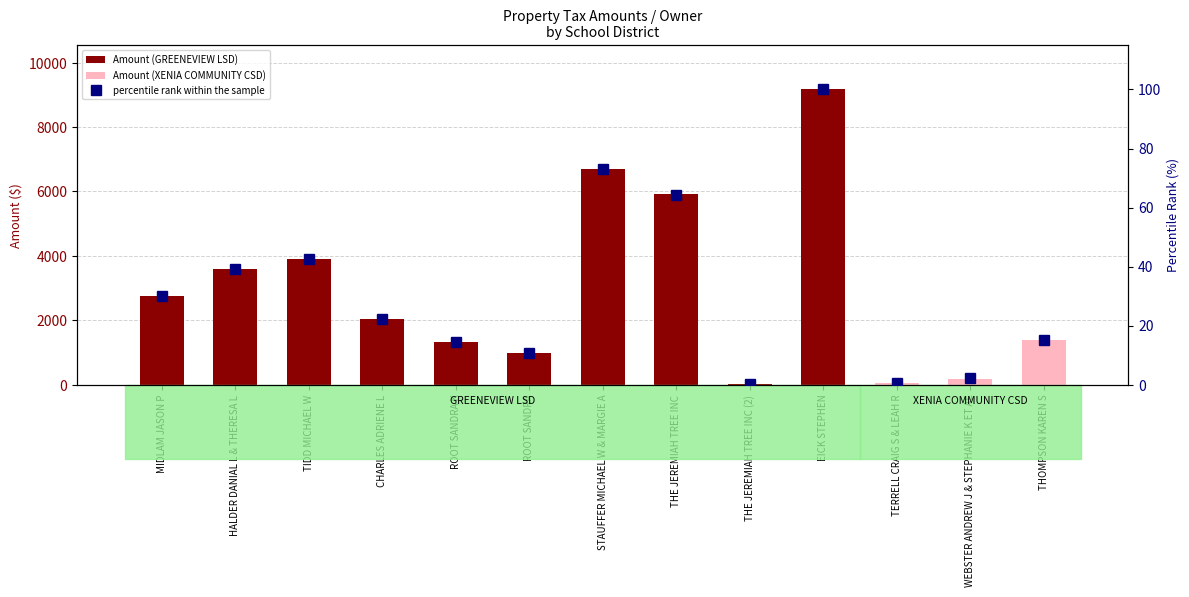

Which category has the lowest value in the Amount series?

THE JEREMIAH TREE INC (2)